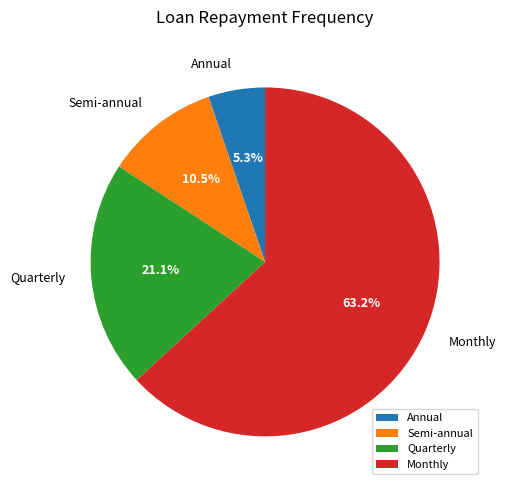

What is the total percentage of Semi-annual and Annual?

15.8%